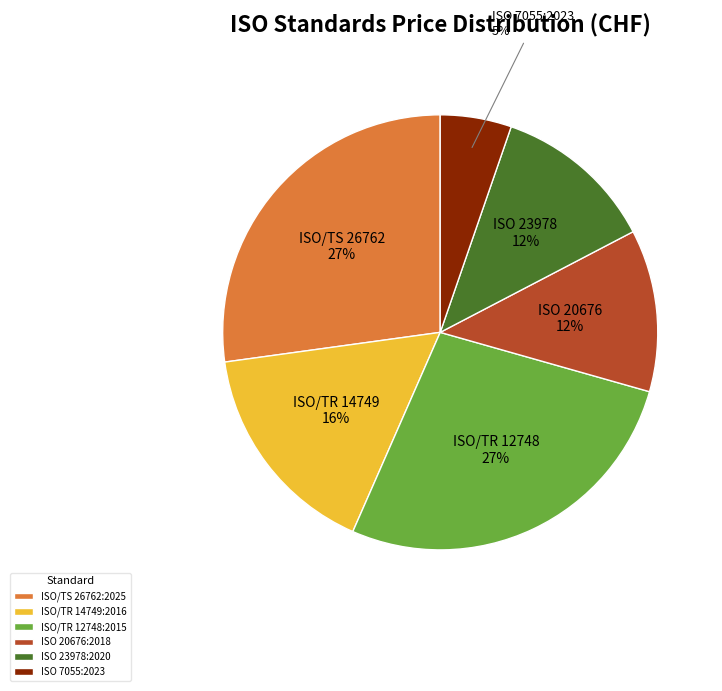

True or false: ISO/TR 14749:2016 accounts for 16% of the total.

True